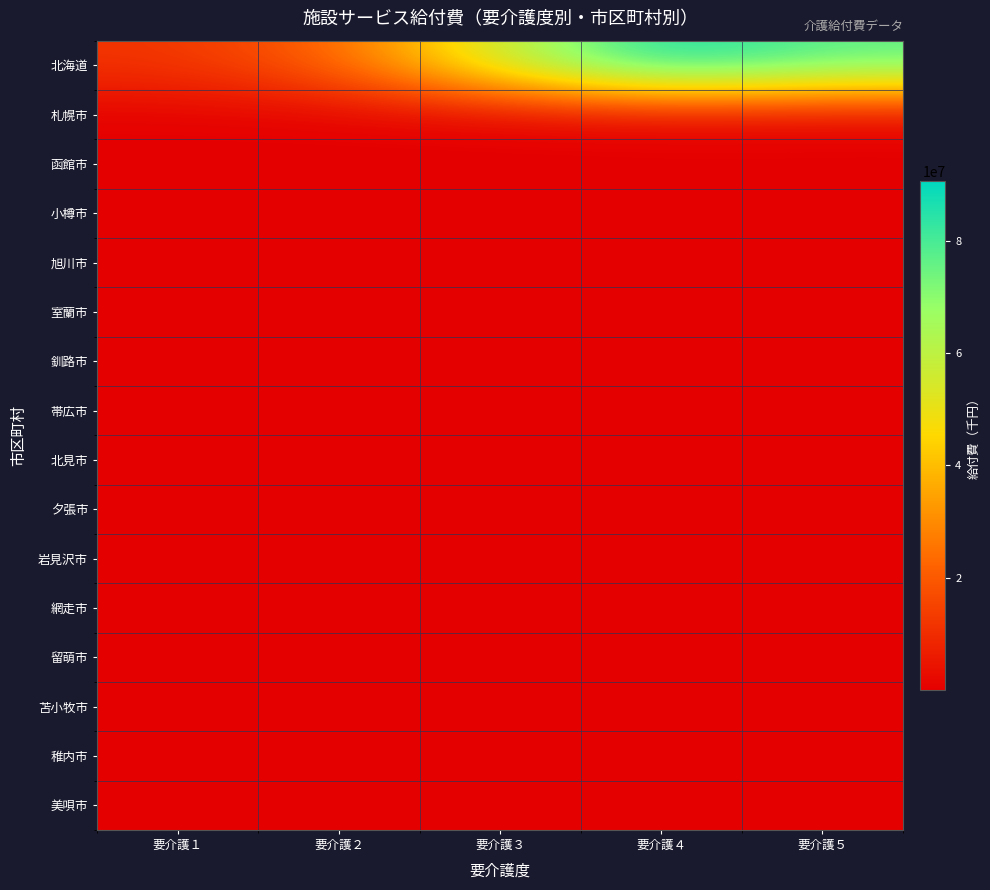

How many data points does each series have?

5